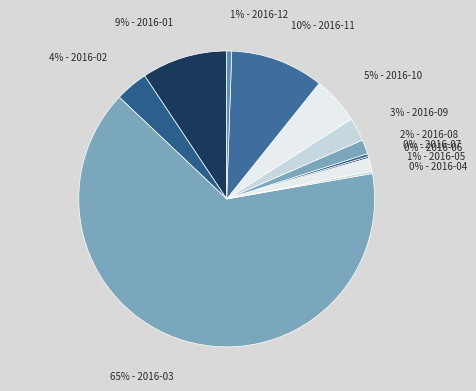

Which category has the smallest portion of the pie?

2016-06